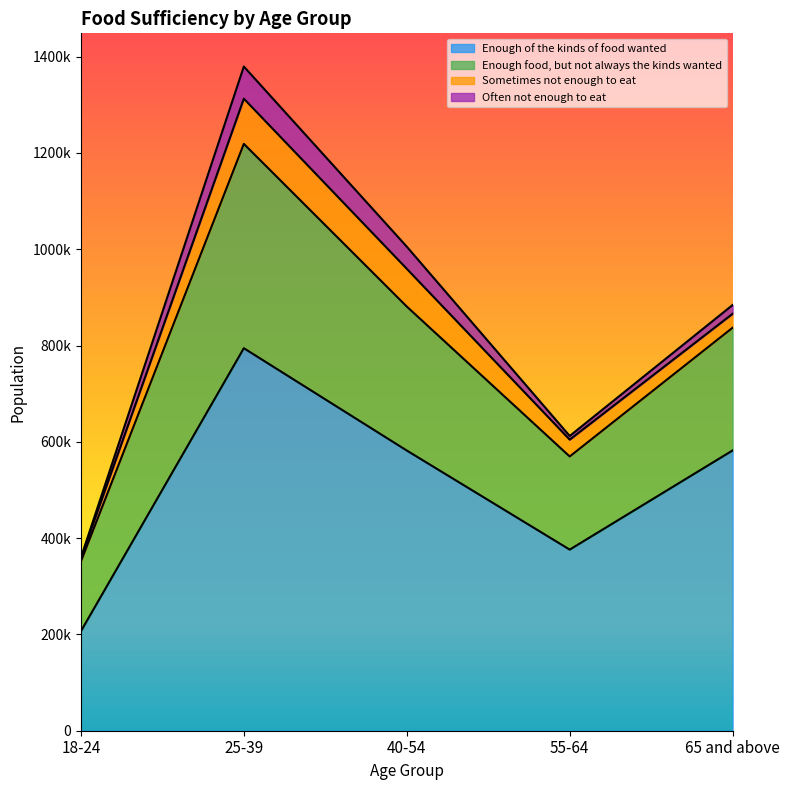

Rank the categories by Enough food, but not always the kinds wanted value from lowest to highest.

18-24, 55-64, 65 and above, 40-54, 25-39